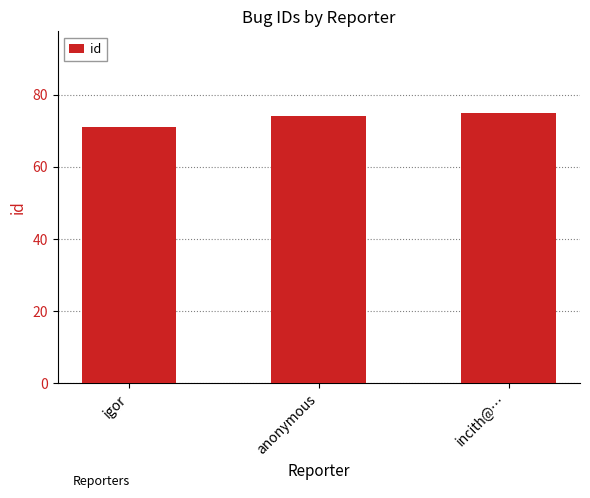

How many data points are less than 74?

1